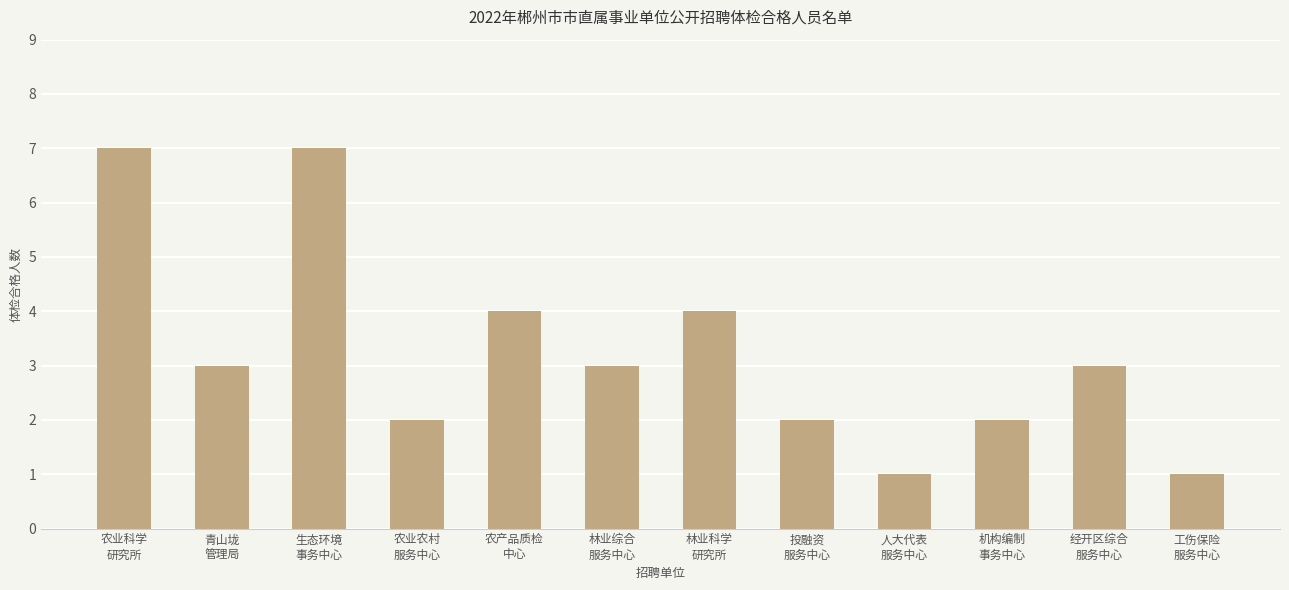

What is the value of the 12th bar from the left?

1